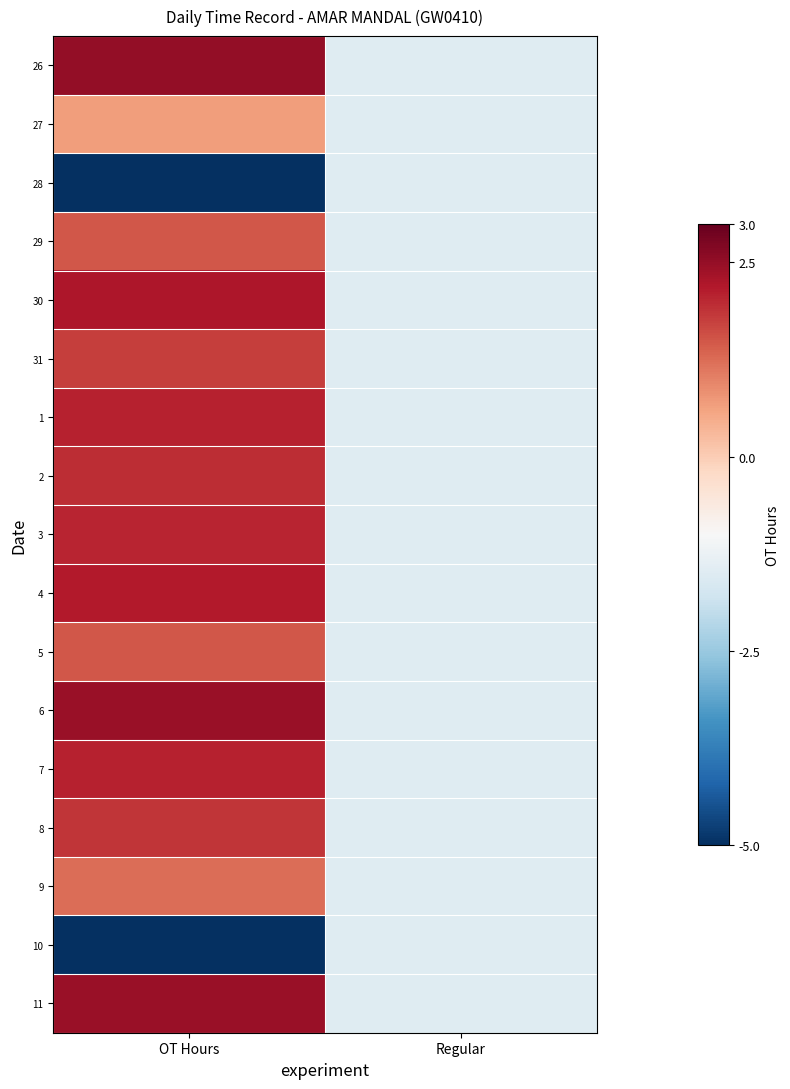

Reading left to right, what are all the values shown in this chart?

26: OT Hours=2.5	Regular=-1.5
27: OT Hours=0.7	Regular=-1.5
28: OT Hours=-5.0	Regular=-1.5
29: OT Hours=1.5	Regular=-1.5
30: OT Hours=2.2	Regular=-1.5
31: OT Hours=1.8	Regular=-1.5
1: OT Hours=2.1	Regular=-1.5
2: OT Hours=1.9	Regular=-1.5
3: OT Hours=2.0	Regular=-1.5
4: OT Hours=2.2	Regular=-1.5
5: OT Hours=1.5	Regular=-1.5
6: OT Hours=2.5	Regular=-1.5
7: OT Hours=2.1	Regular=-1.5
8: OT Hours=1.9	Regular=-1.5
9: OT Hours=1.2	Regular=-1.5
10: OT Hours=-5.0	Regular=-1.5
11: OT Hours=2.4	Regular=-1.5